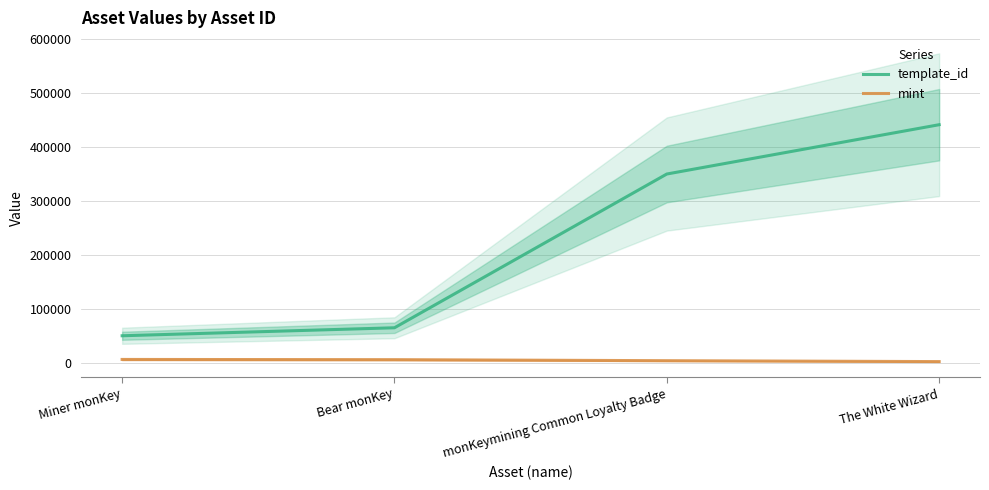

Which series has the largest total across all categories?

template_id